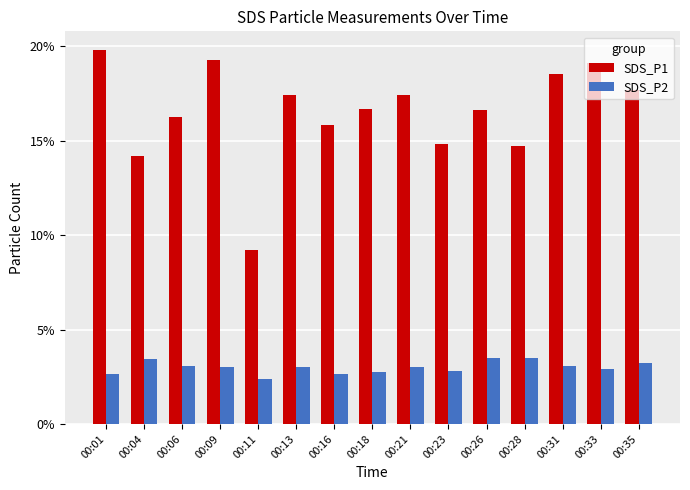

What is the spread (max minus min) of values at 00:04?

10.7